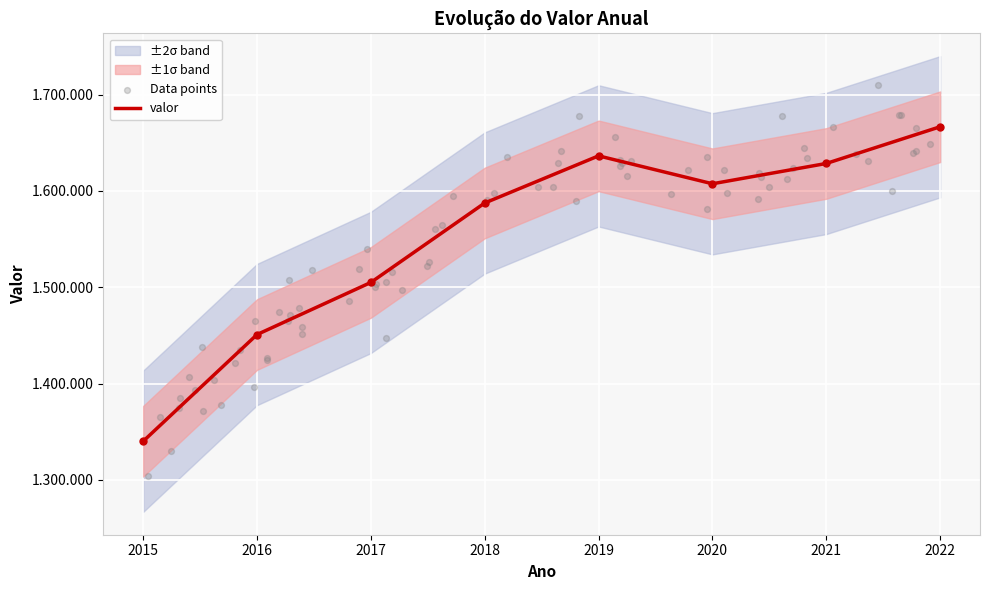

Approximately how many times larger is the value at 2016 compared to 2022?

0.9